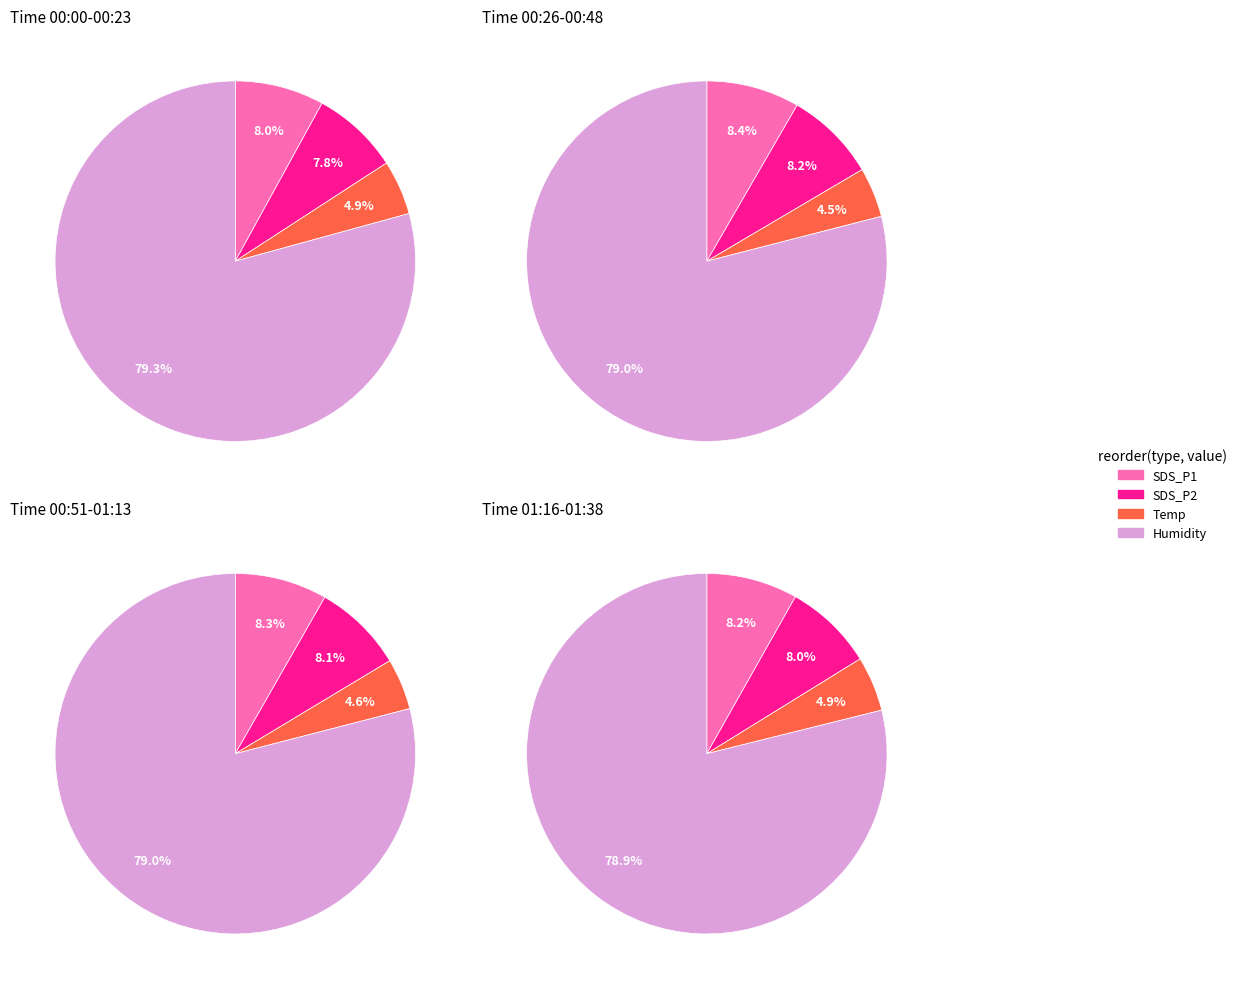

At 11, list the series in order from smallest to largest.

Temp, SDS_P2, SDS_P1, Humidity